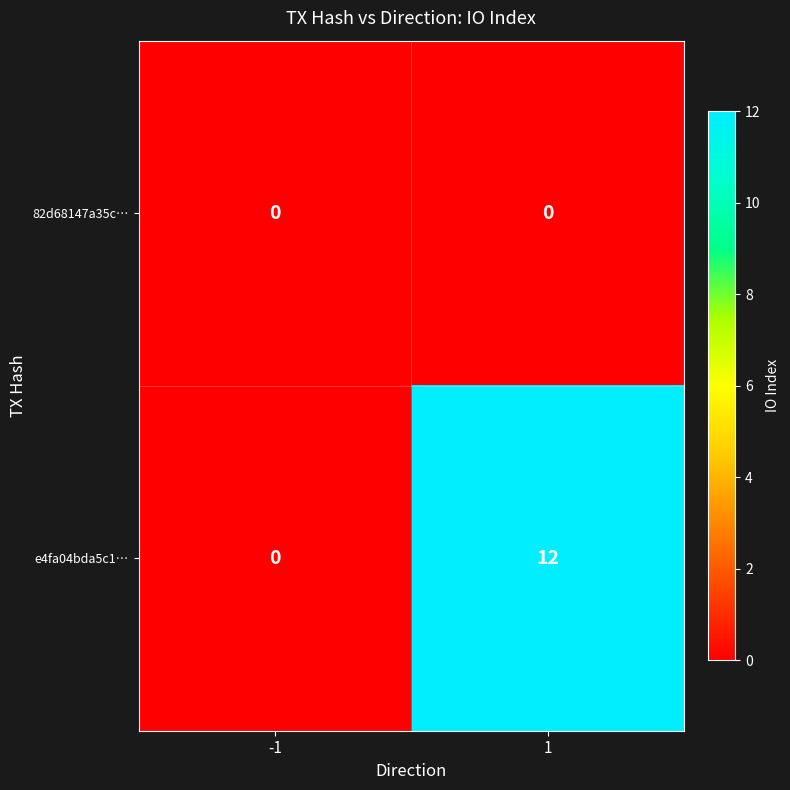

What is the maximum value for e4fa04bda5c1…?

12